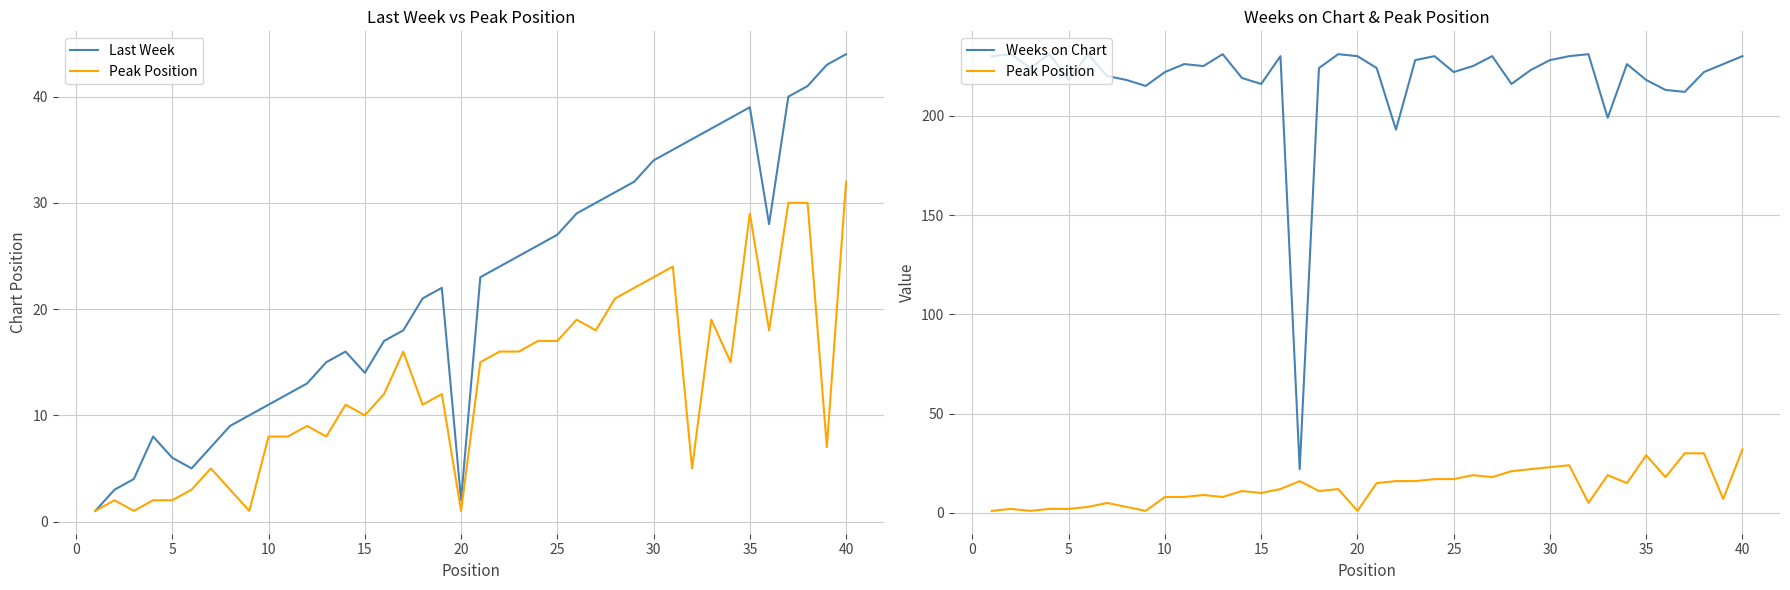

How many values in the Weeks on Chart series exceed 225?

18